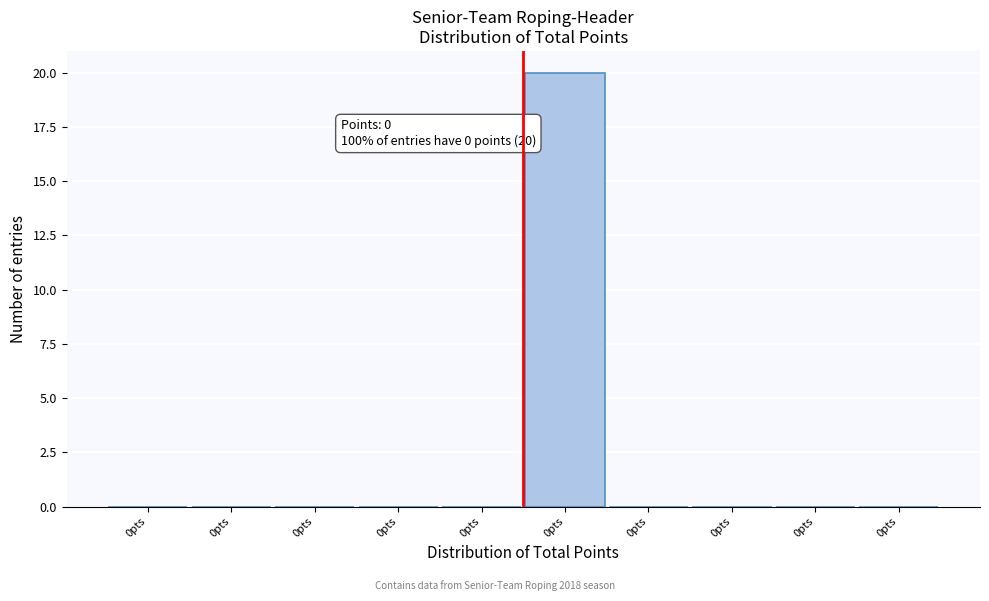

Are the bars horizontal?

No